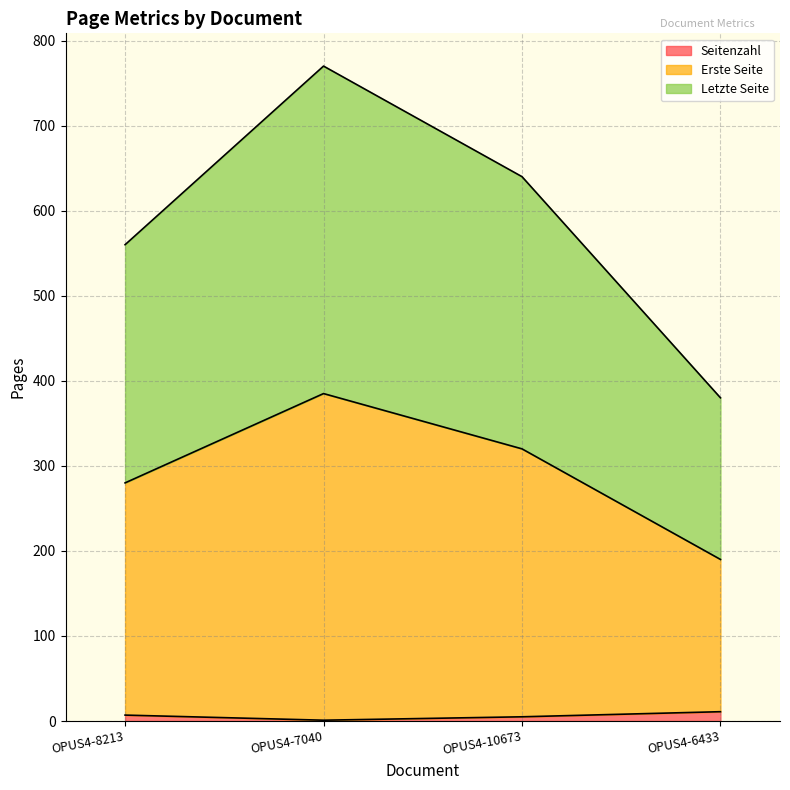

What is the difference between the second highest and minimum values in the Seitenzahl series?

6